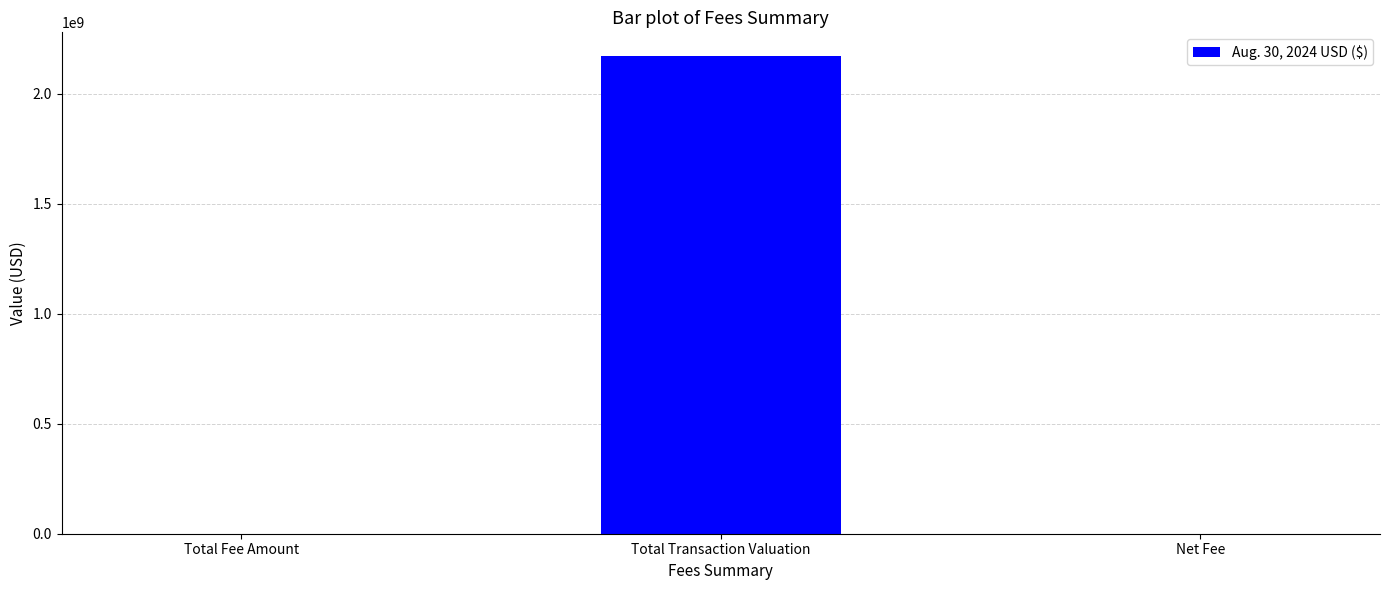

Between Total Fee Amount and Total Transaction Valuation, which is larger?

Total Transaction Valuation